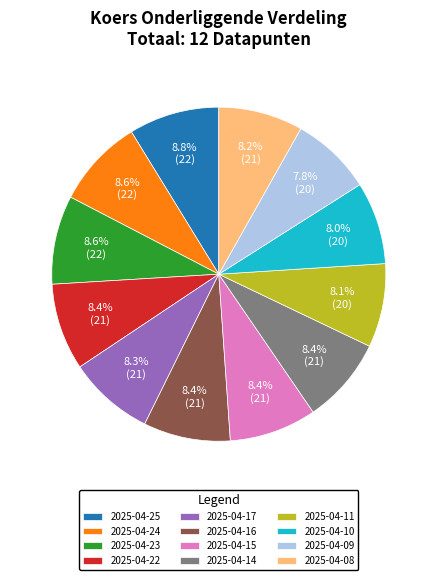

To the nearest percent, what is the difference between the largest and smallest slice percentages?

1%